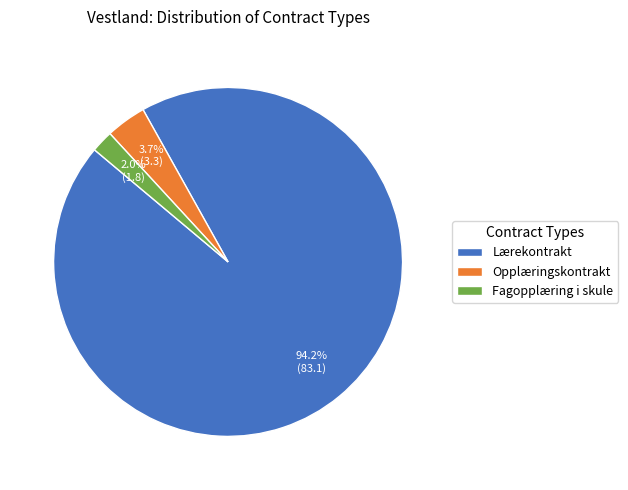

Is there a majority slice in this chart?

Yes